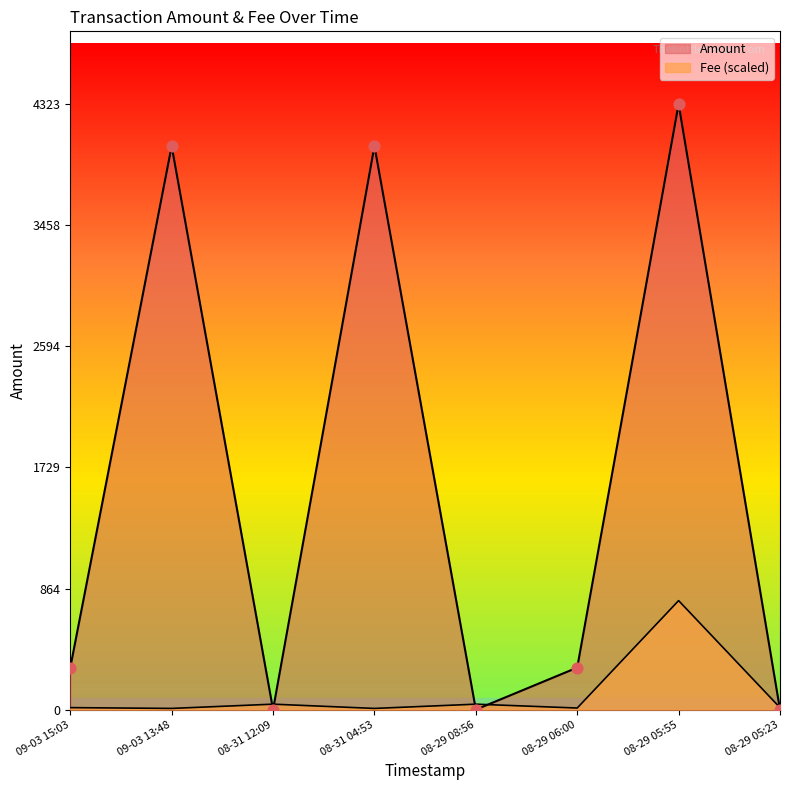

Which series has the largest Y range (max minus min)?

Amount